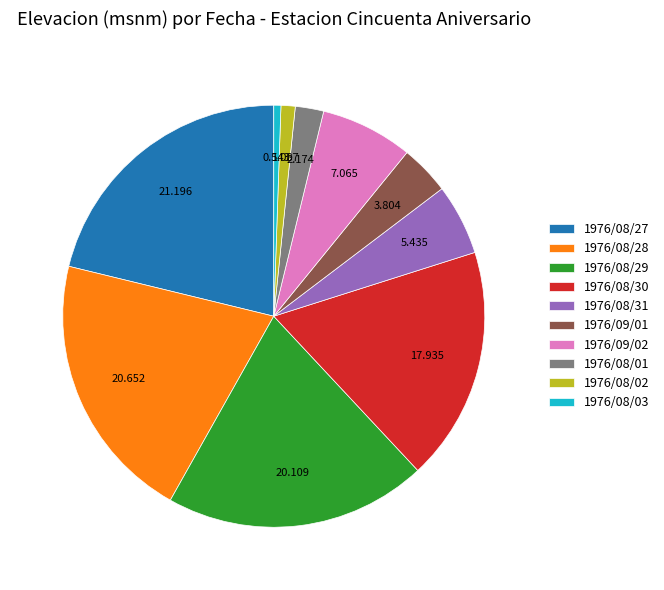

Is there any slice that represents more than half of the pie?

No